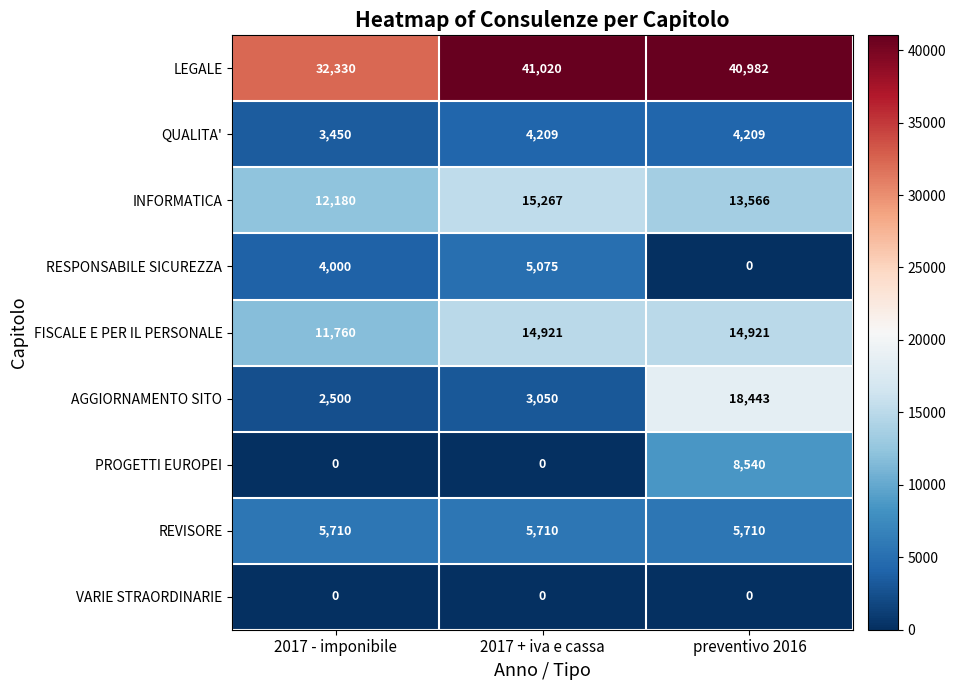

True or false: FISCALE E PER IL PERSONALE has a value of 14921 at preventivo 2016.

True